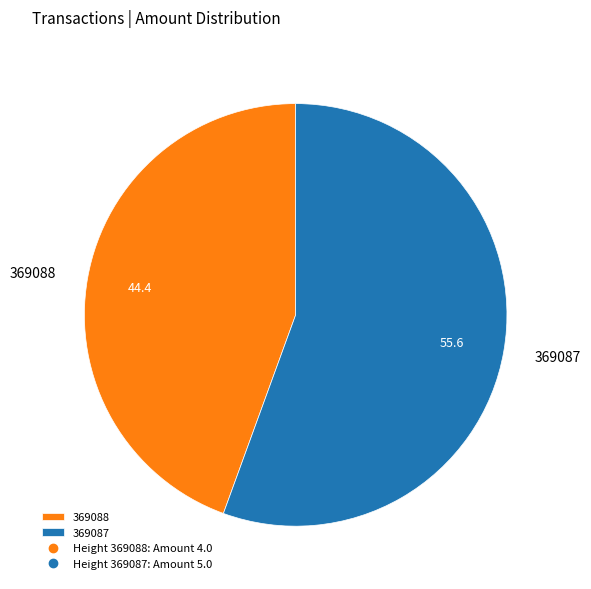

Is the sum of 369088 and 369087 greater than half?

Yes